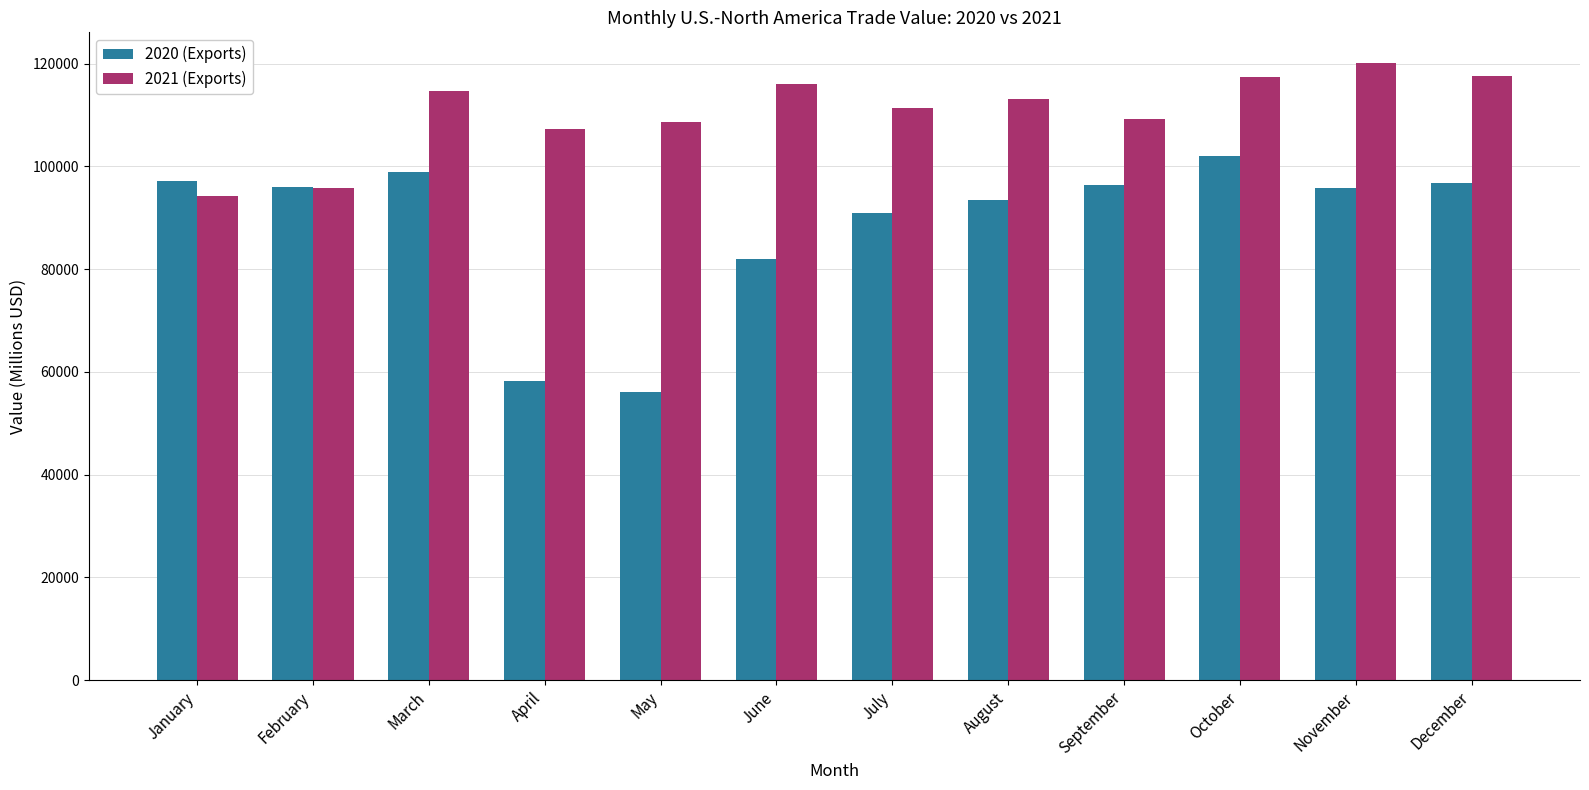

Where is 2021 (Exports) nearest to the value 107188?

April